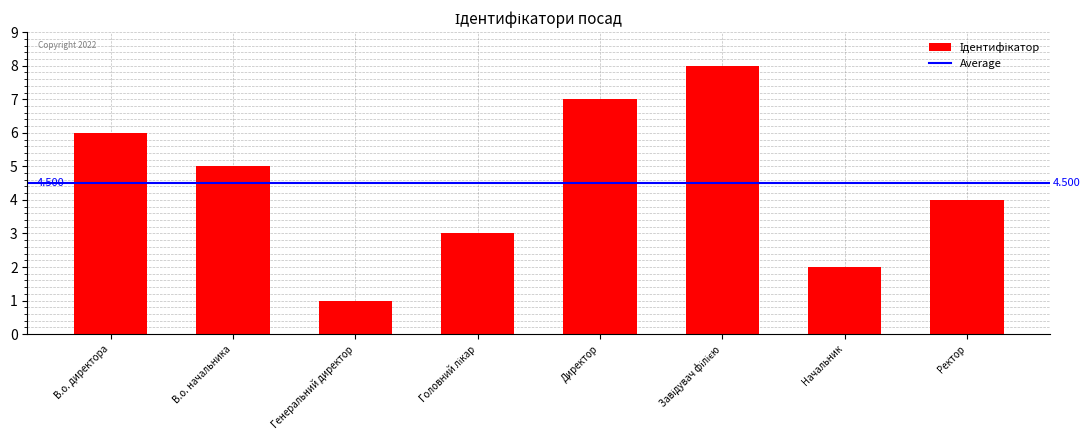

What is the value of the 7th bar from the left?

2